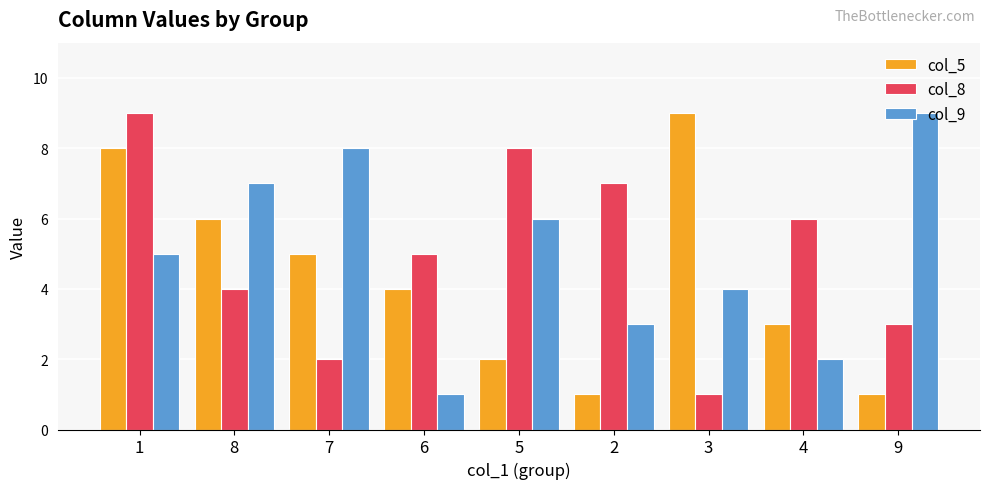

Are the bars horizontal?

No